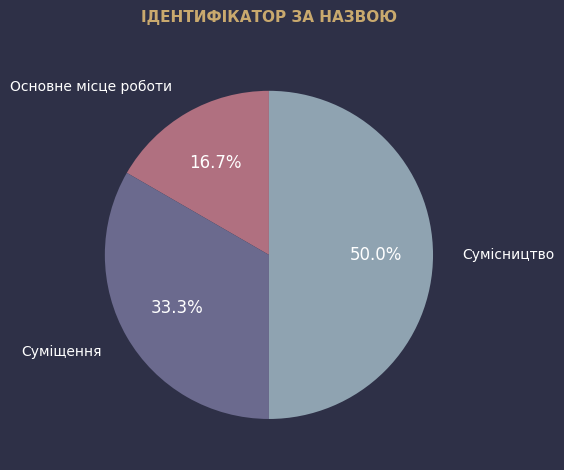

Rank the categories by value from highest to lowest.

Сумісництво, Суміщення, Основне місце роботи